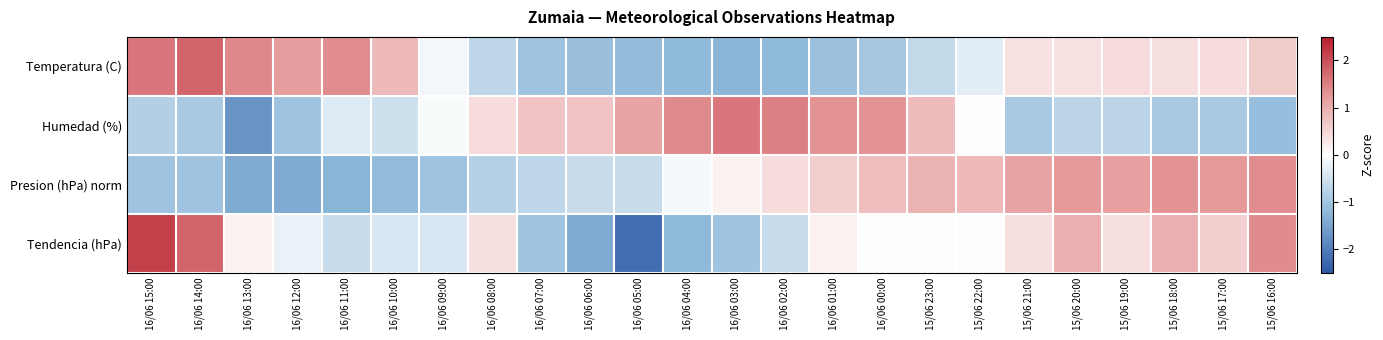

What is the smallest value displayed?

-2.2